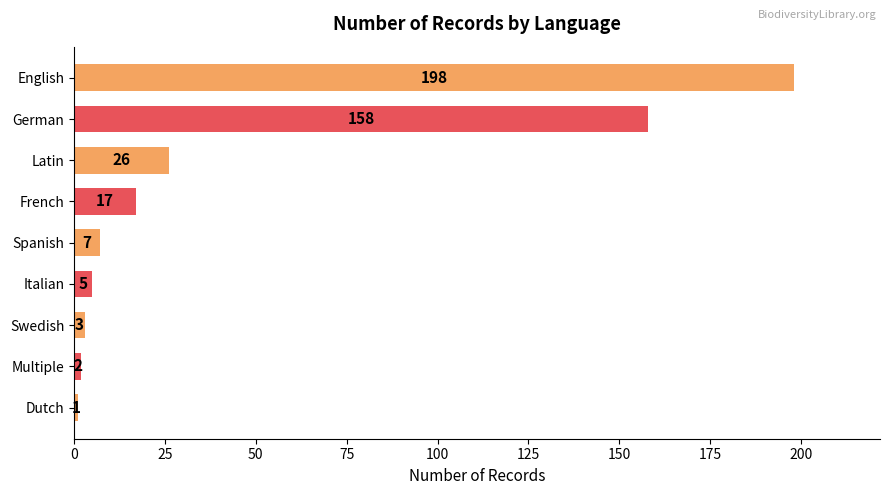

Between Swedish and Latin, which is larger?

Latin